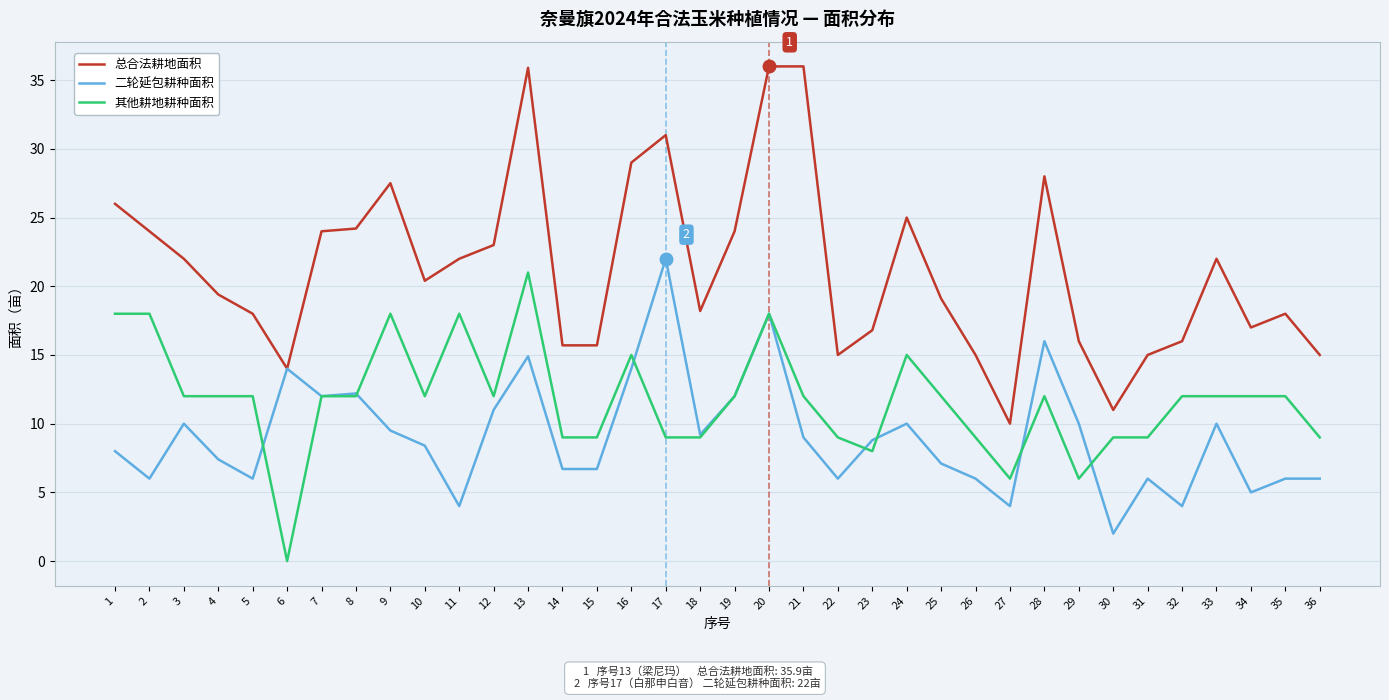

True or false: 总合法耕地面积 and 其他耕地耕种面积 intersect in this chart.

False